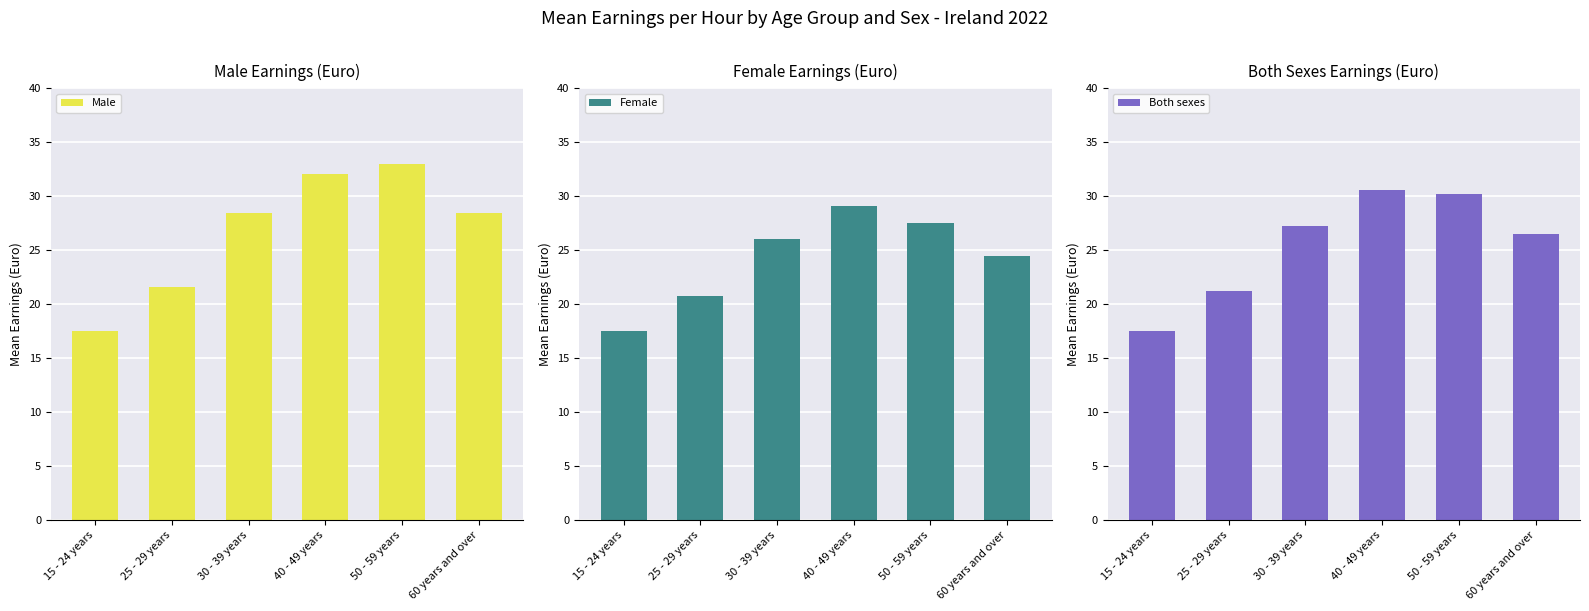

What is the difference between the Both sexes values at 25 - 29 years and 30 - 39 years?

6.1